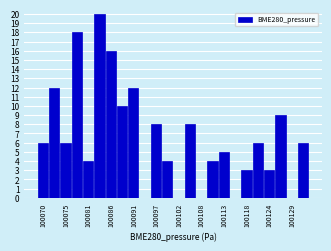

Around what value on the x-axis is the tallest bar? Give the approximate position of its centre, as read against the axis.

100083